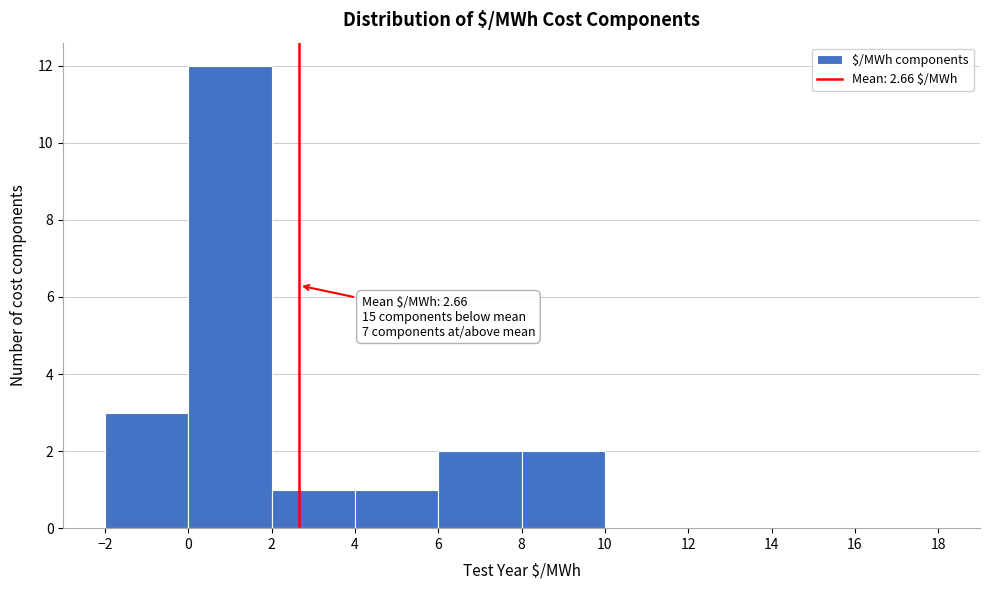

Over which range of the x-axis is the bar tallest?

0 to 2